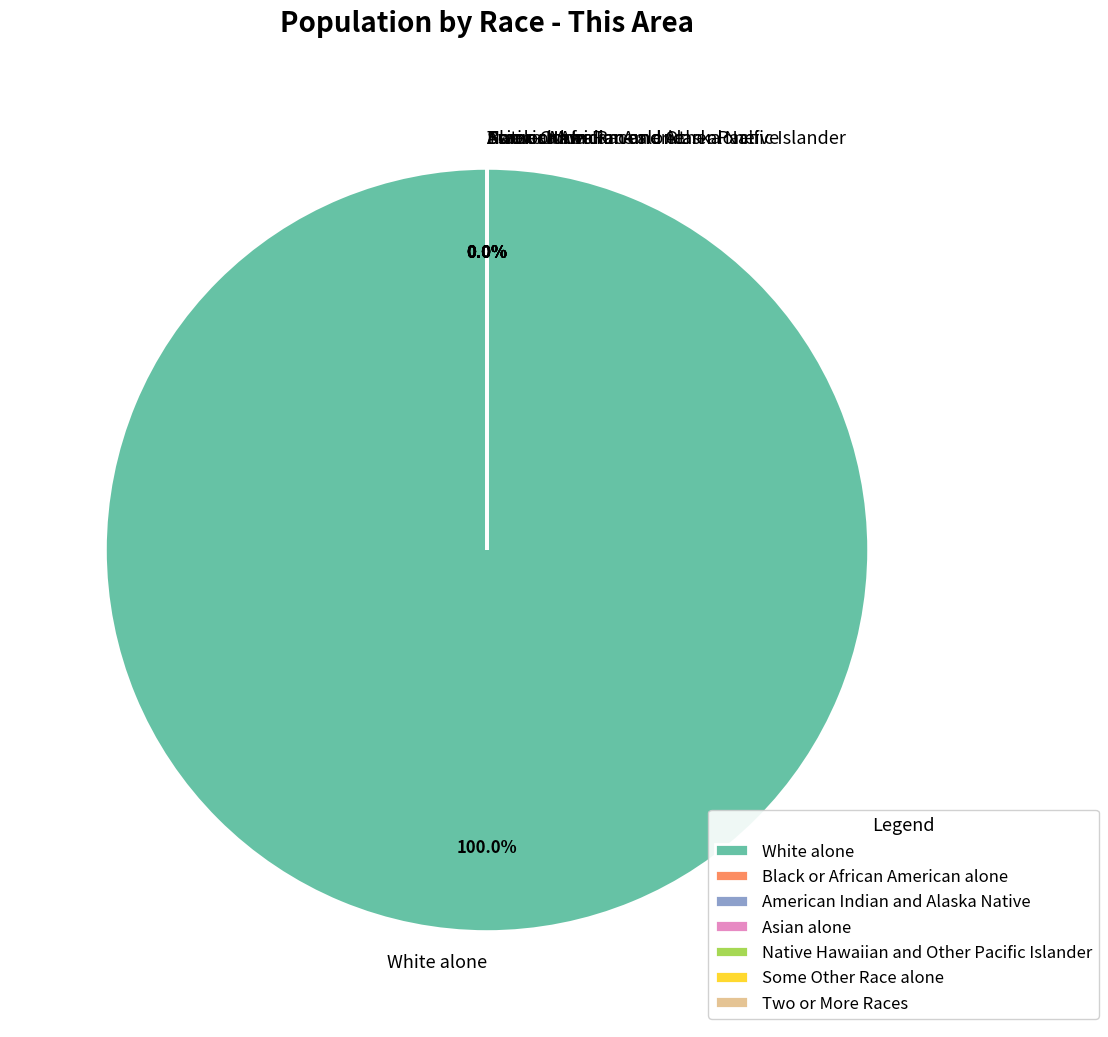

How many slices are in this pie chart?

7